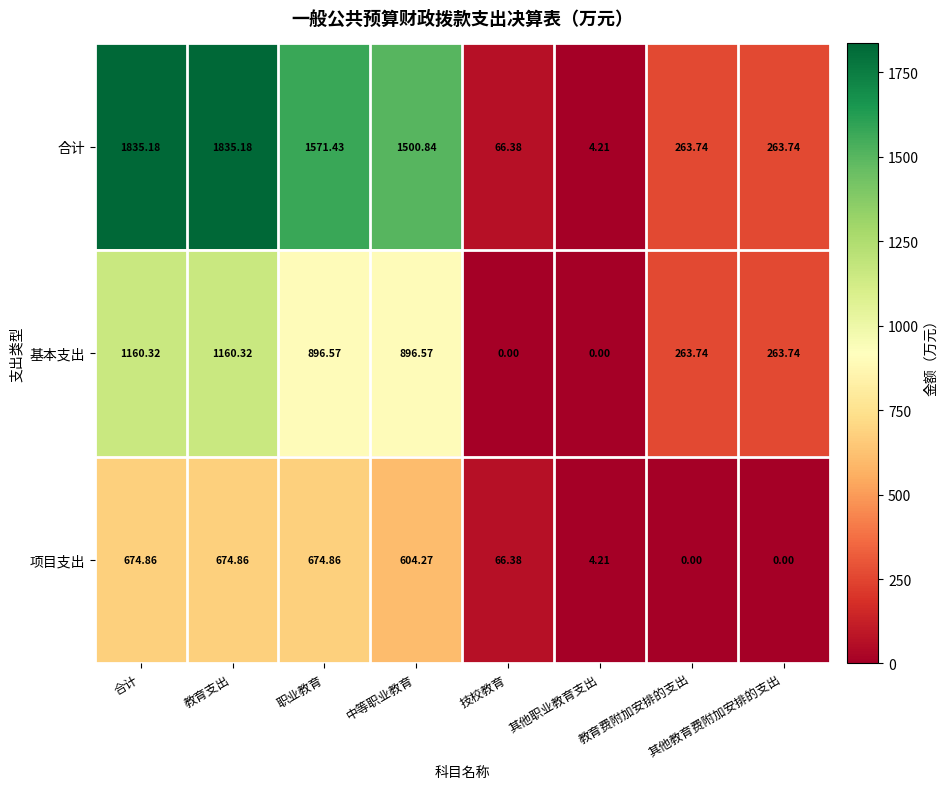

Between 职业教育 and 教育费附加安排的支出, which series saw the biggest shift?

合计